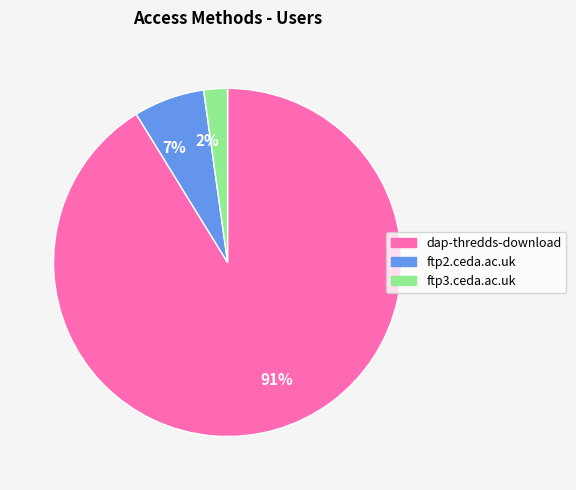

Is it true that 2% is 9% of the pie?

False